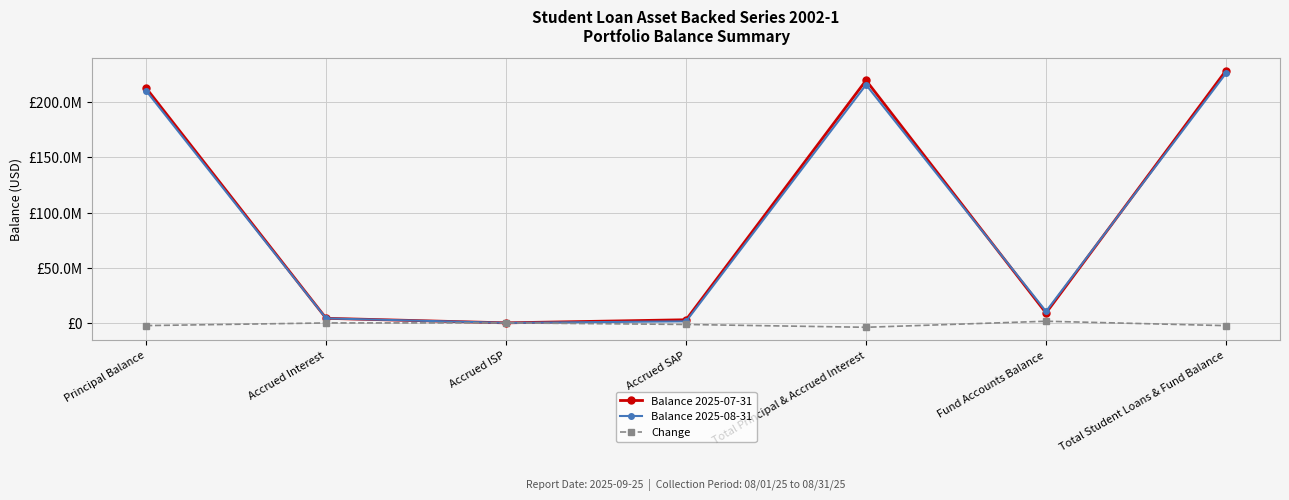

True or false: Balance 2025-07-31 and Change intersect in this chart.

False